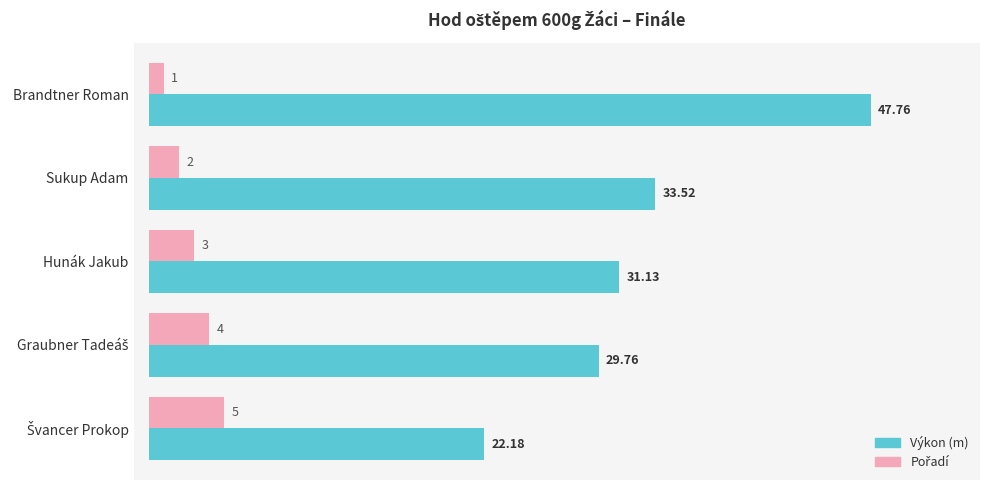

Where is Výkon (m) nearest to the value 34?

Sukup Adam